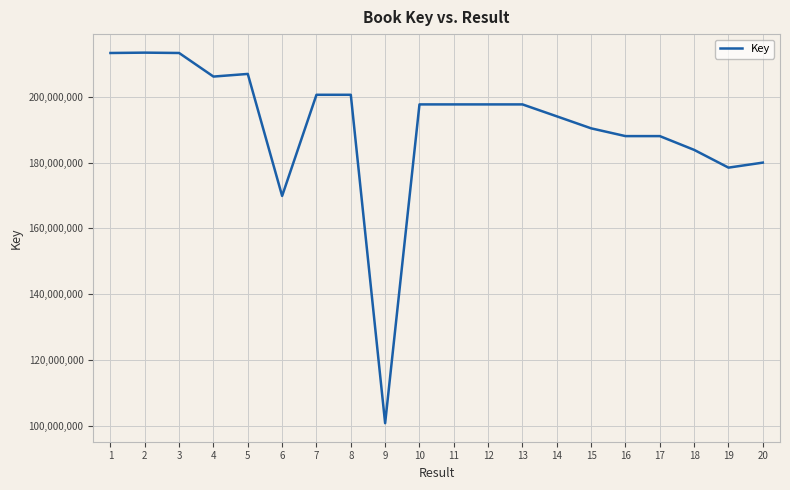

What is the difference between the values at 16 and 18?

4186087